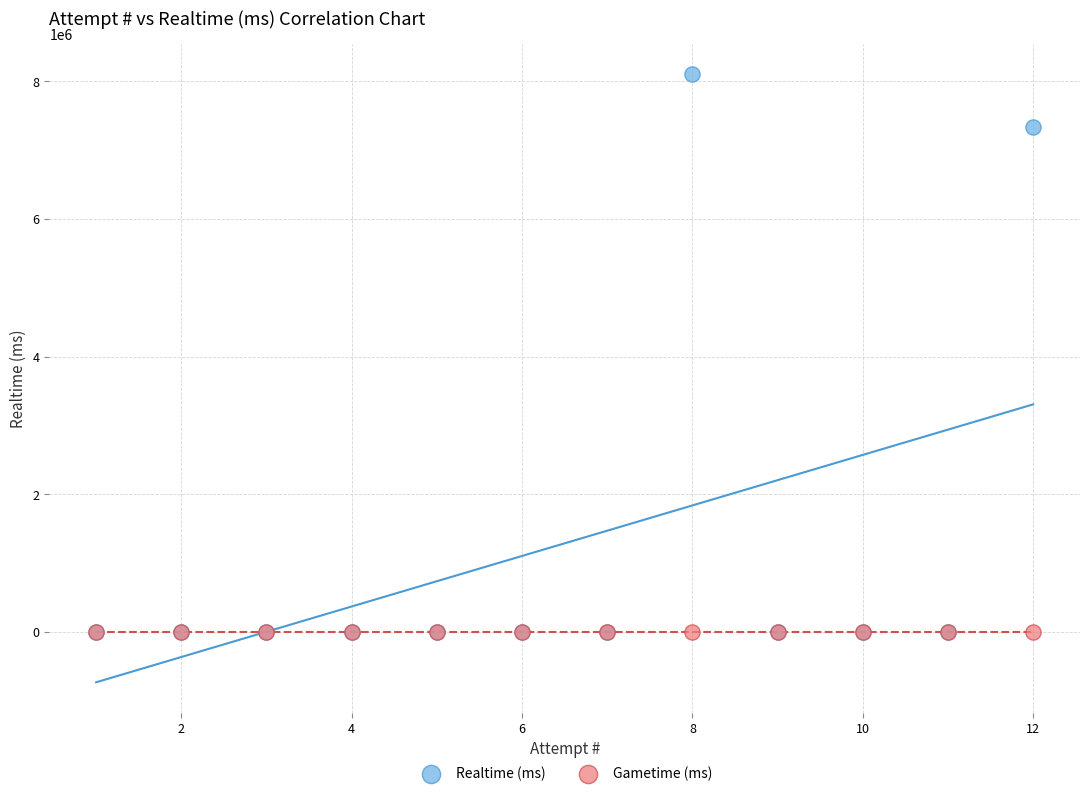

What are all the series names shown in the legend?

Realtime (ms), Gametime (ms)